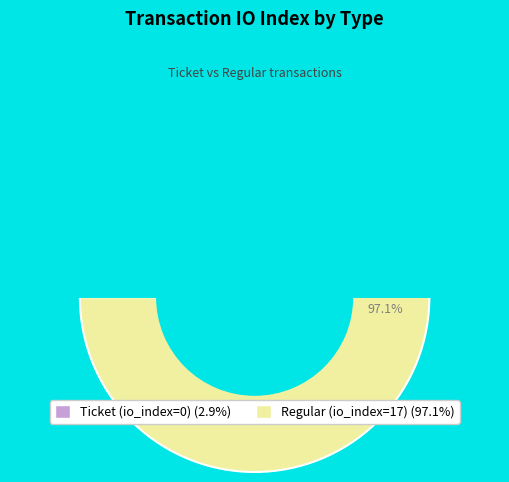

How many segments does this pie chart have?

2